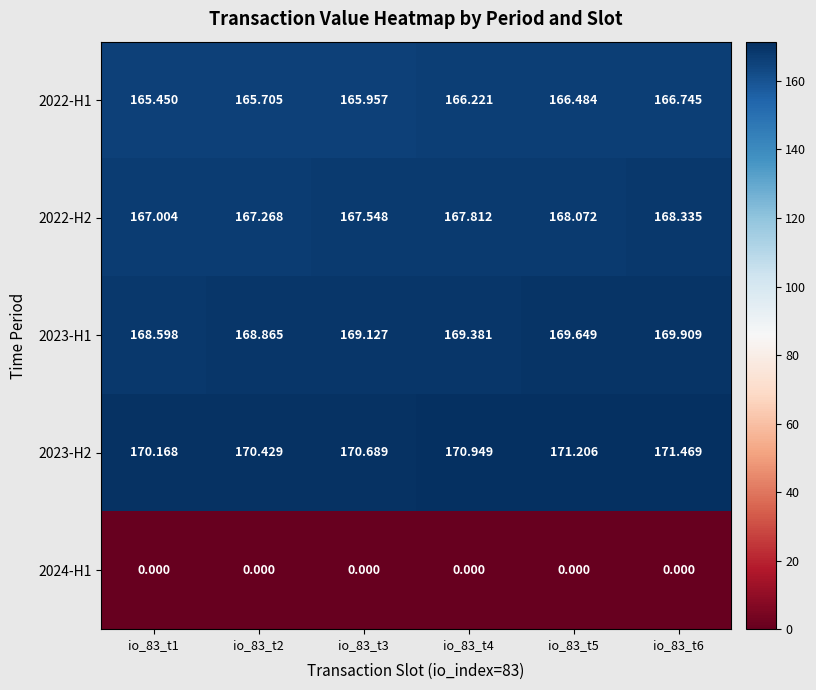

Is the value of 2023-H1 at io_83_t5 greater than the value of 2022-H2 at io_83_t5?

Yes